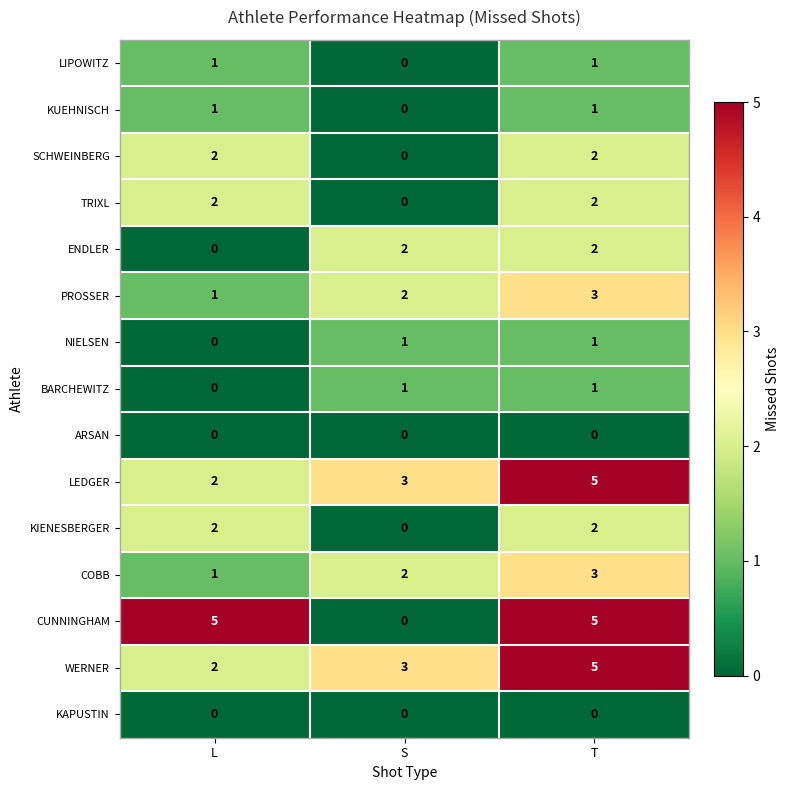

Which series has the largest range (max minus min)?

CUNNINGHAM